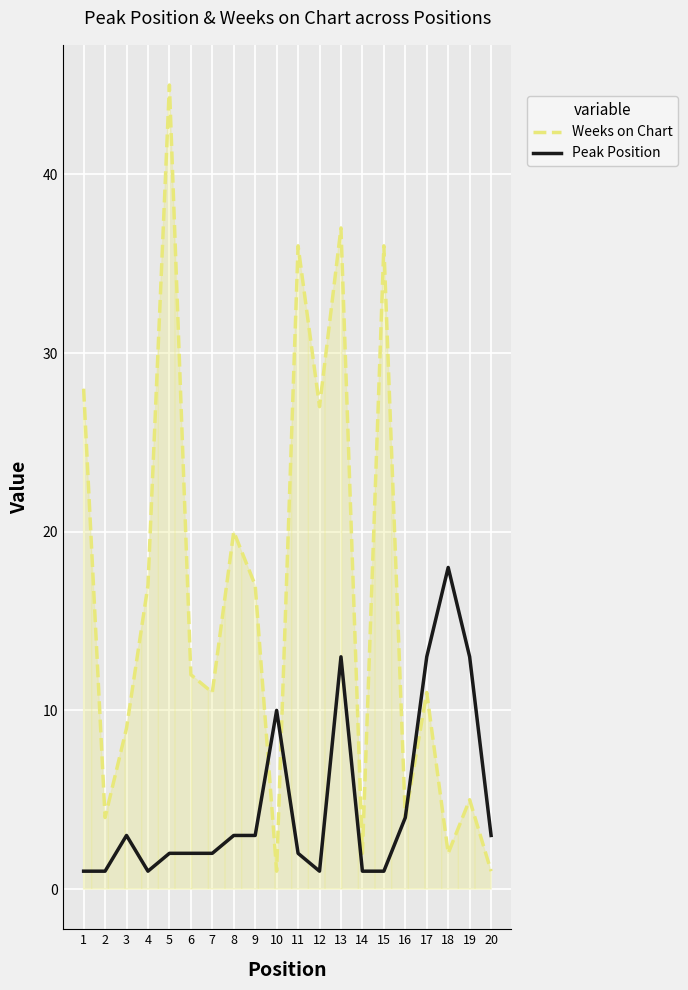

Where do Weeks on Chart and Peak Position first cross each other?

9 and 10